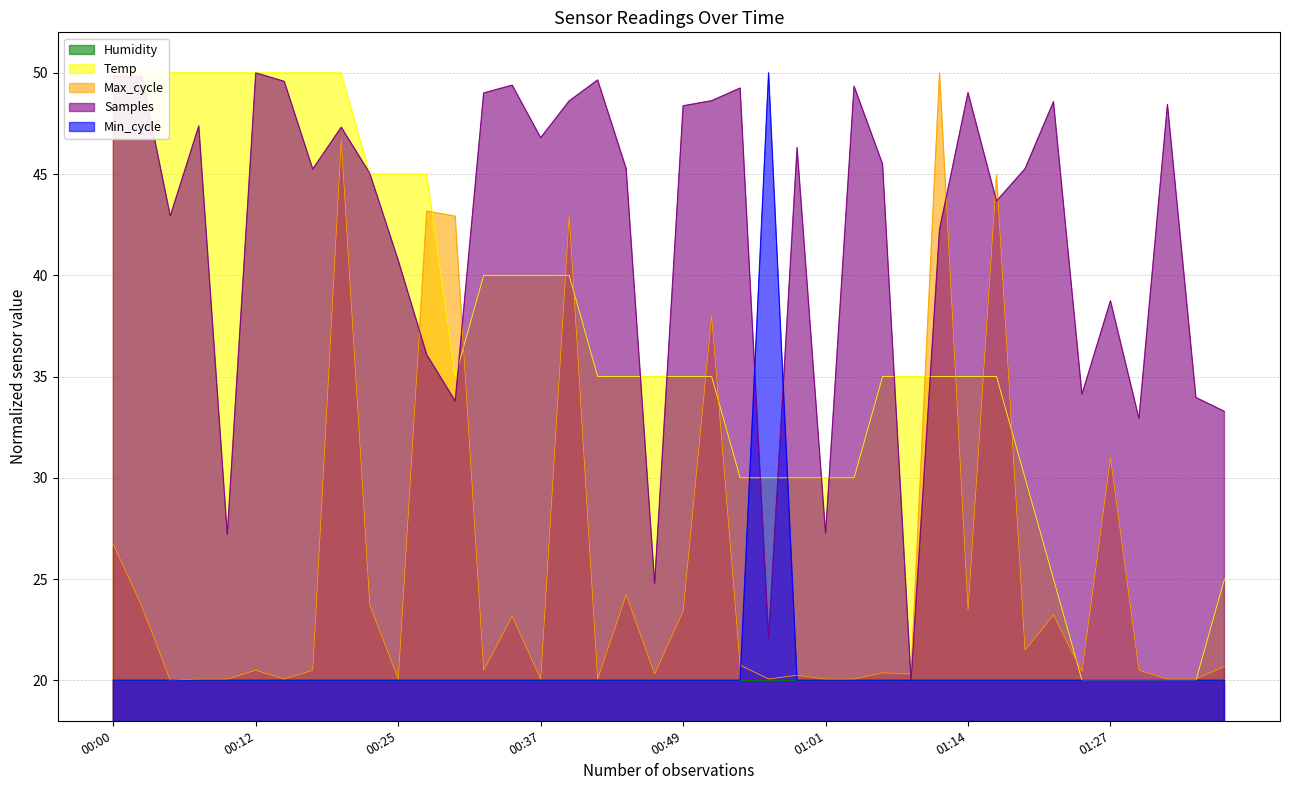

True or false: Temp has more than 1 interior local peaks.

False